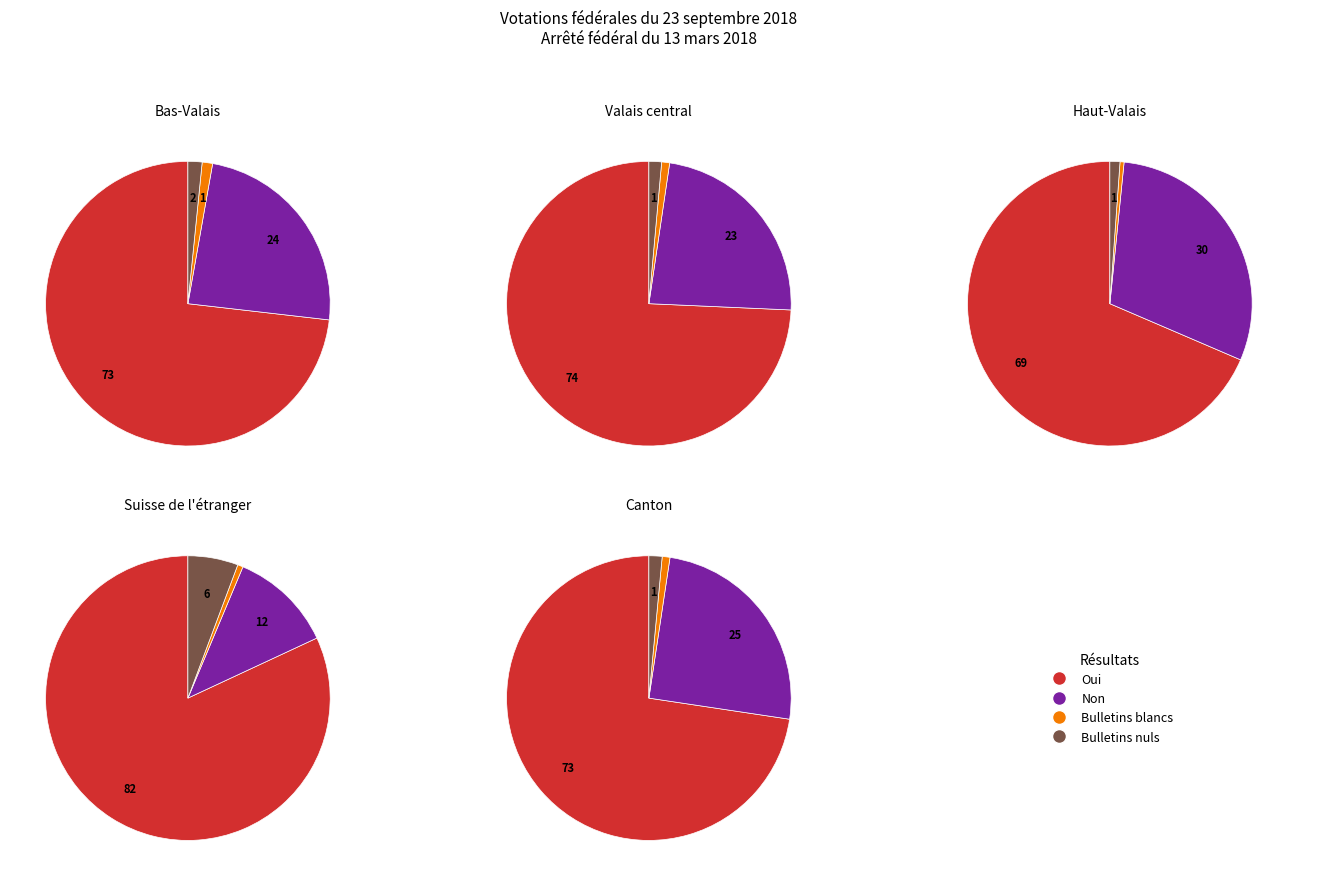

True or false: Suisse de l'étranger accounts for 1% of the total.

True